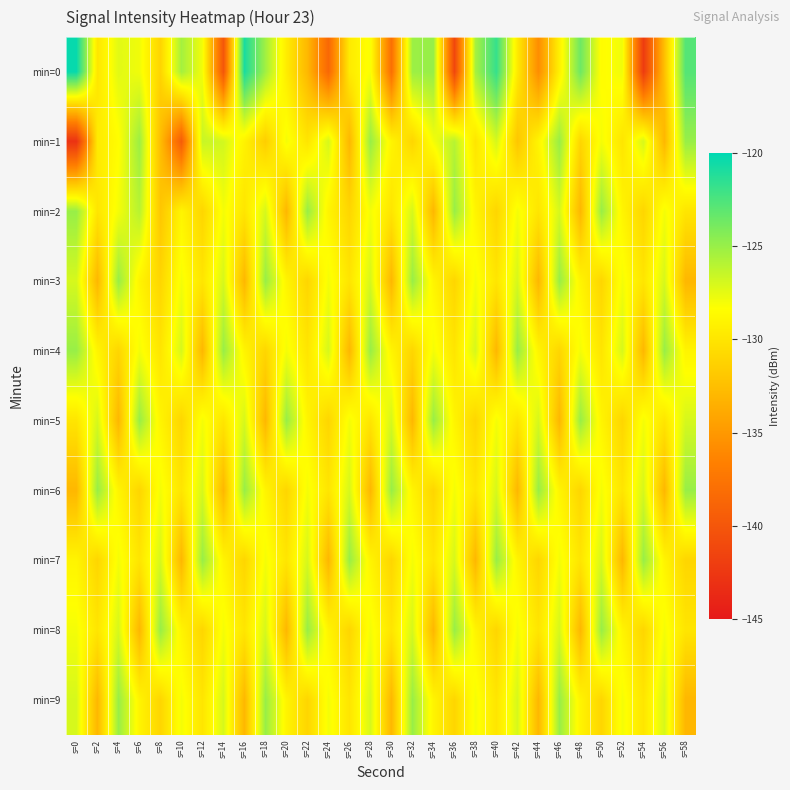

Which series changed the most between s=26 and s=40?

min=0